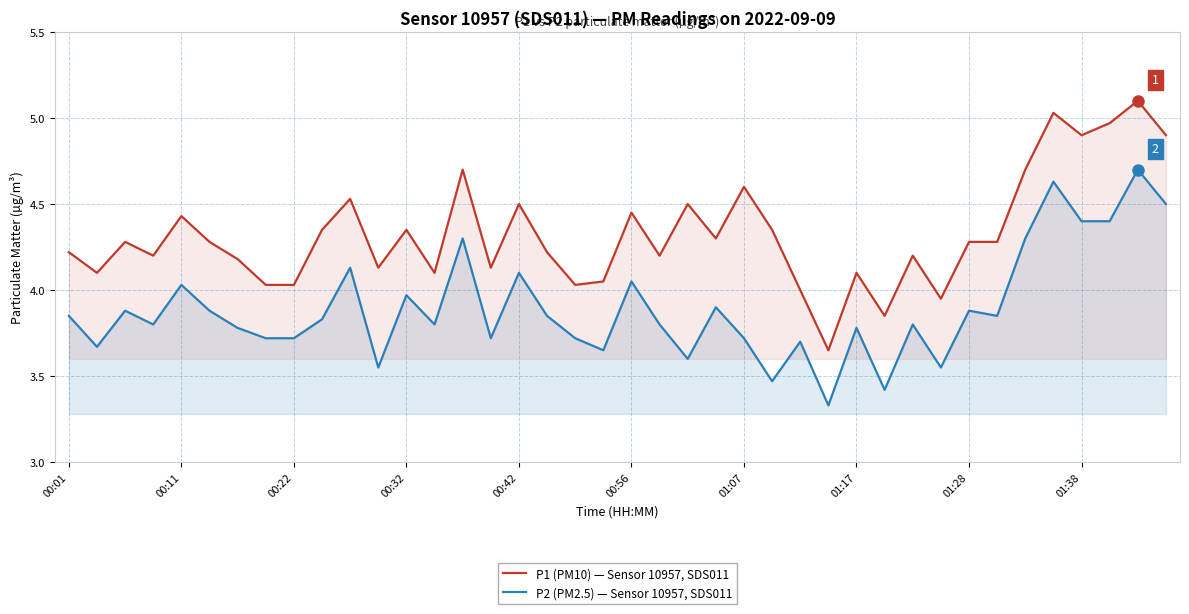

Reading left to right, extract all data points from this chart.

P1 (PM10) — Sensor 10957, SDS011: 4.2	4.1	4.3	4.2	4.4	4.3	4.2	4.0	4.0	4.3	4.5	4.1	4.3	4.1	4.7	4.1	4.5	4.2	4.0	4.0	4.5	4.2	4.5	4.3	4.6	4.3	4.0	3.6	4.1	3.9	4.2	4.0	4.3	4.3	4.7	5.0	4.9	5.0	5.1	4.9
P2 (PM2.5) — Sensor 10957, SDS011: 3.9	3.7	3.9	3.8	4.0	3.9	3.8	3.7	3.7	3.8	4.1	3.5	4.0	3.8	4.3	3.7	4.1	3.9	3.7	3.6	4.0	3.8	3.6	3.9	3.7	3.5	3.7	3.3	3.8	3.4	3.8	3.5	3.9	3.9	4.3	4.6	4.4	4.4	4.7	4.5